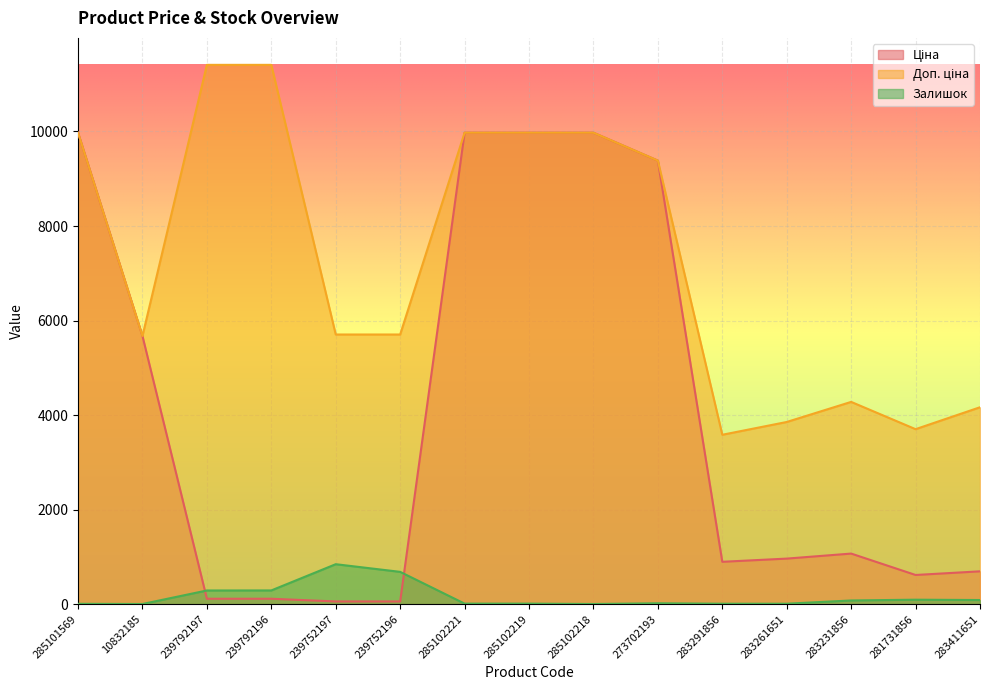

List the series in order of their peak value, highest first.

Доп. ціна, Ціна, Залишок